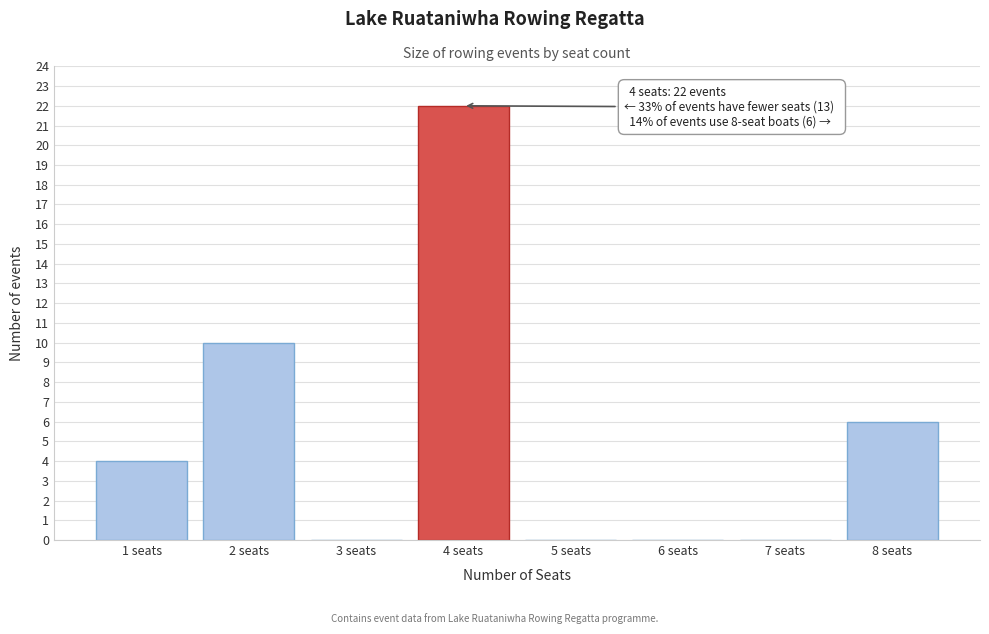

Over which range of the x-axis is the bar tallest?

3.5 to 4.5